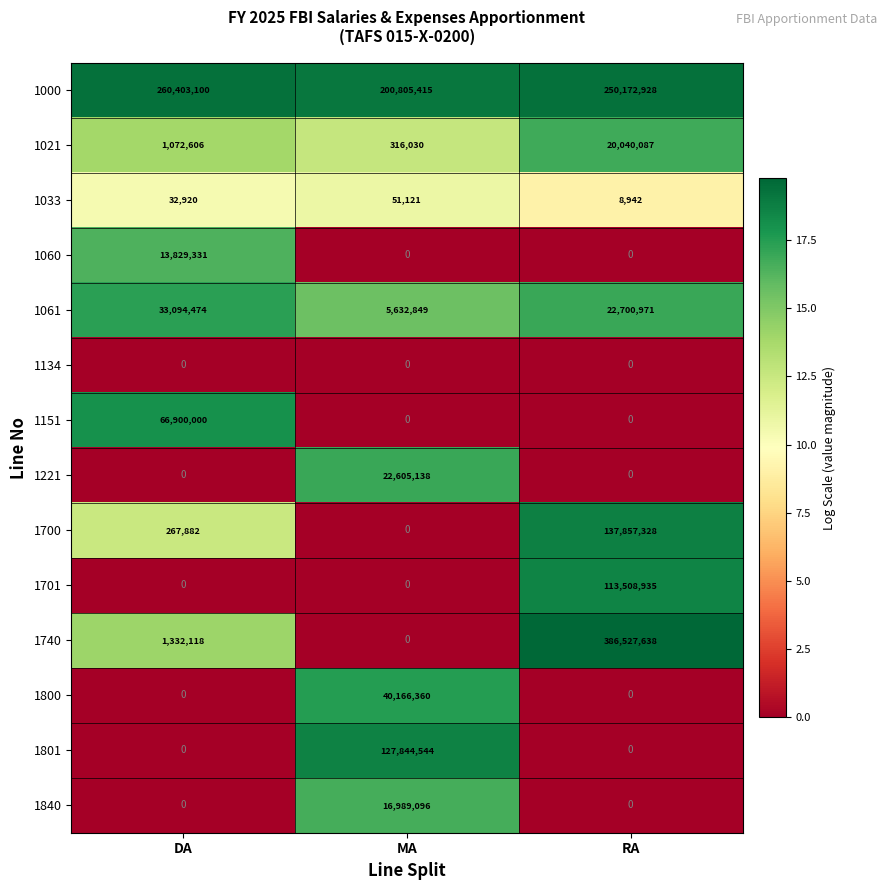

Which series has the largest total across all categories?

1000